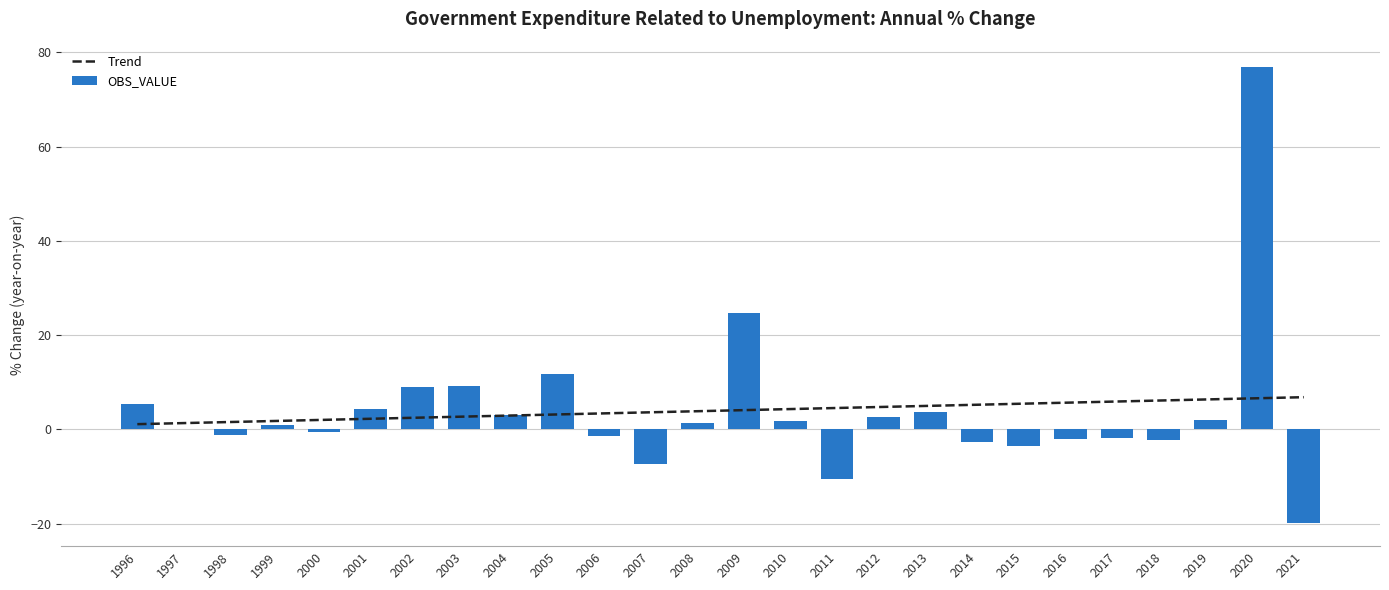

What is the sum of all Trend values?

103.8